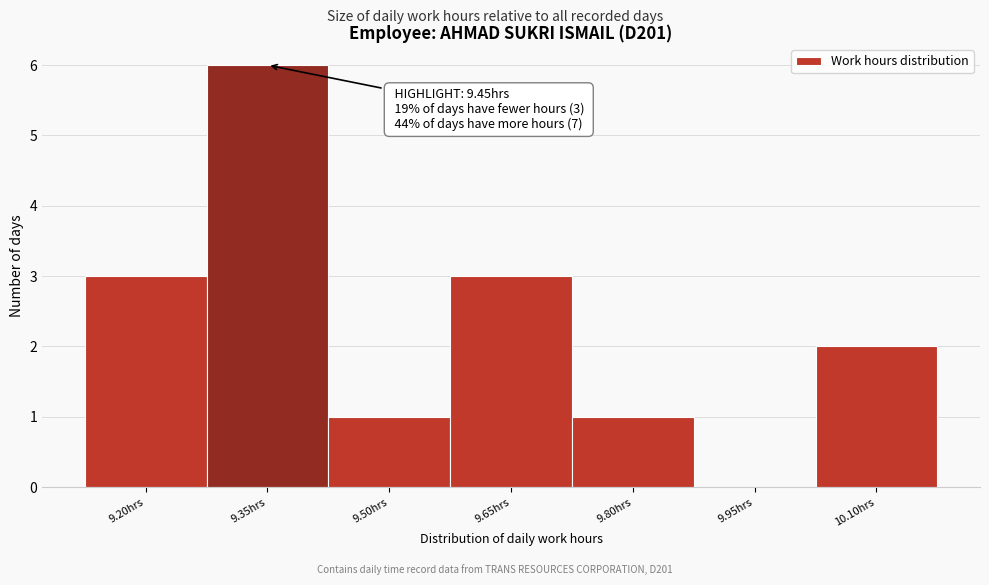

Reading left to right, extract all data points from this chart.

9.20hrs=3	9.35hrs=6	9.50hrs=1	9.65hrs=3	9.80hrs=1	9.95hrs=0	10.10hrs=2